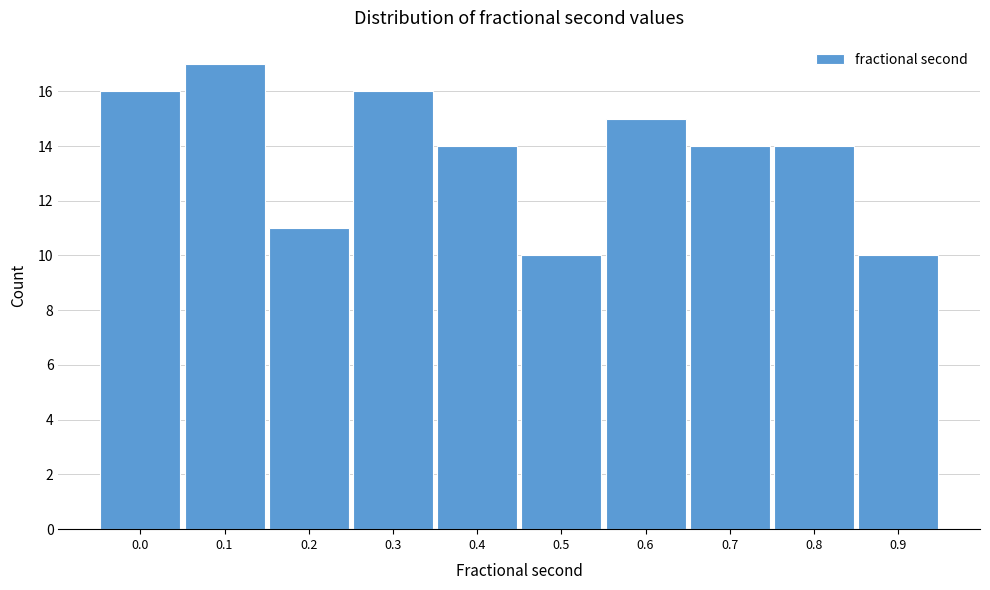

Reading left to right, list all the values displayed in this chart.

16	17	11	16	14	10	15	14	14	10